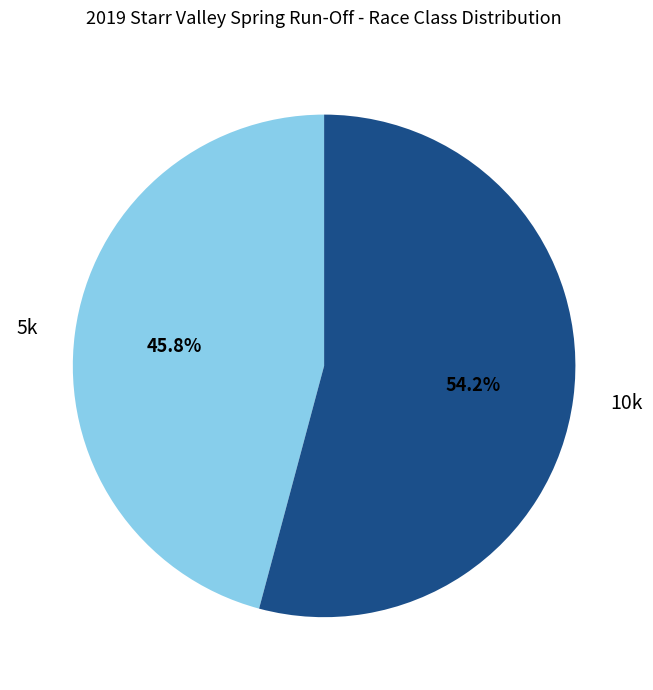

Count the number of slices in the pie.

2